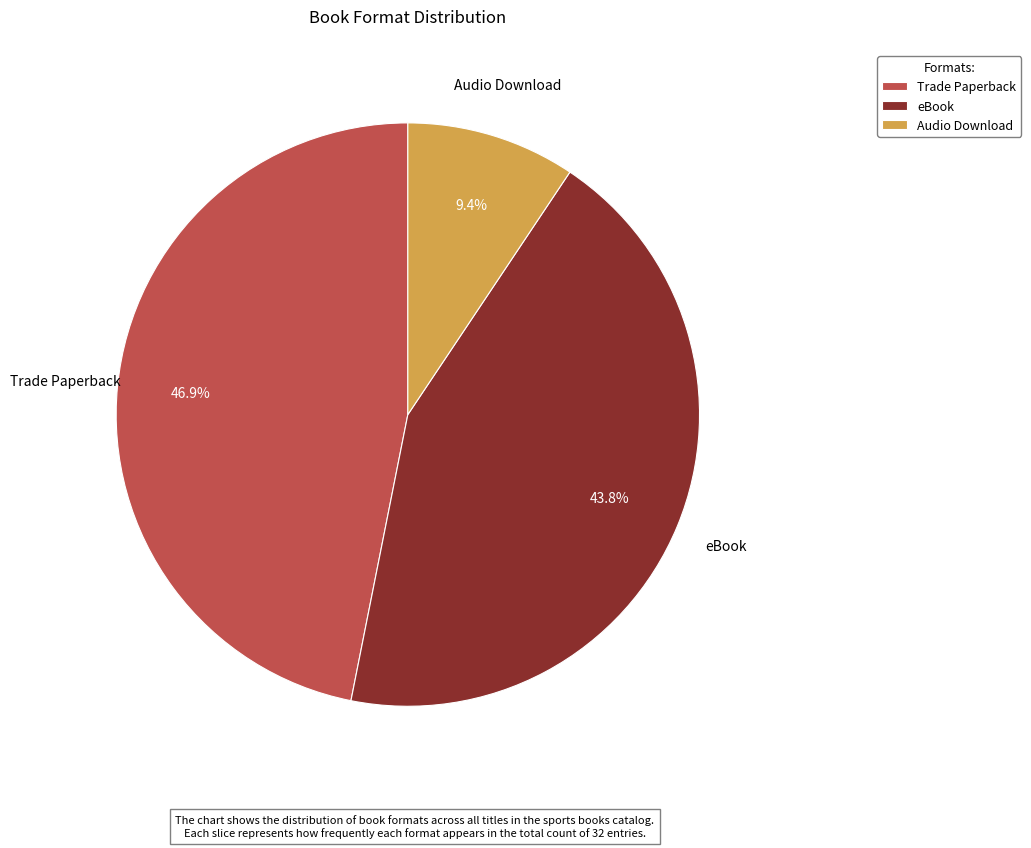

What is the largest slice in the pie chart?

Trade Paperback